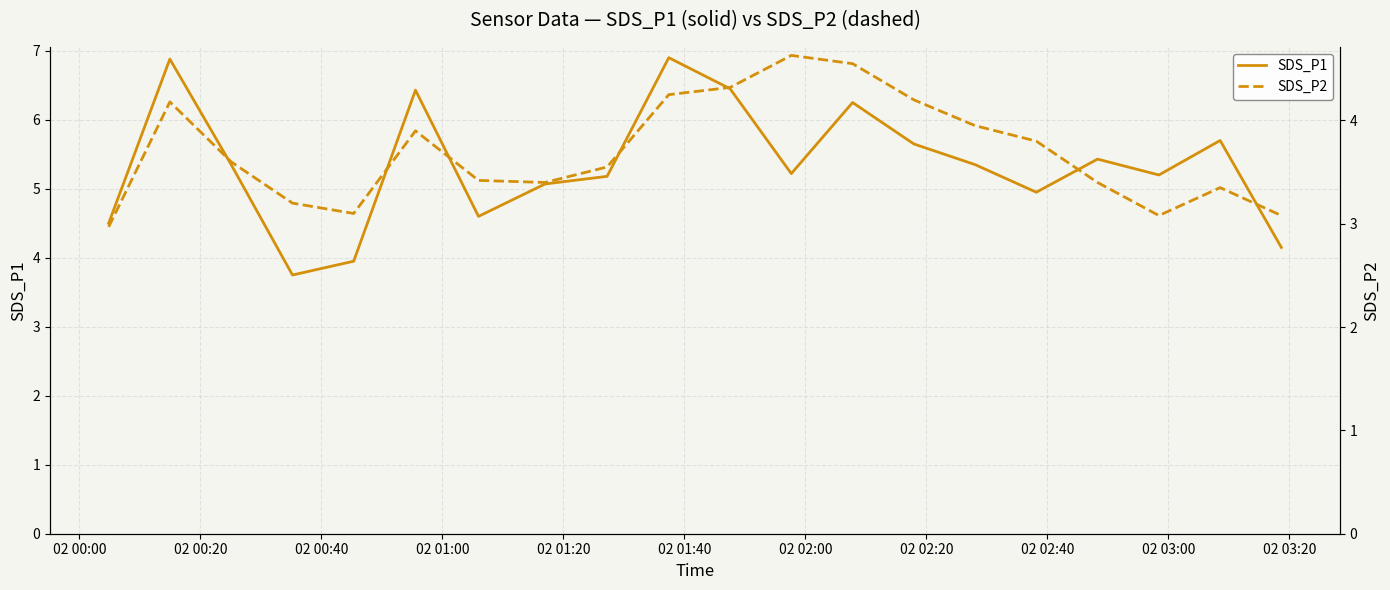

Which series has the largest total across all categories?

SDS_P1